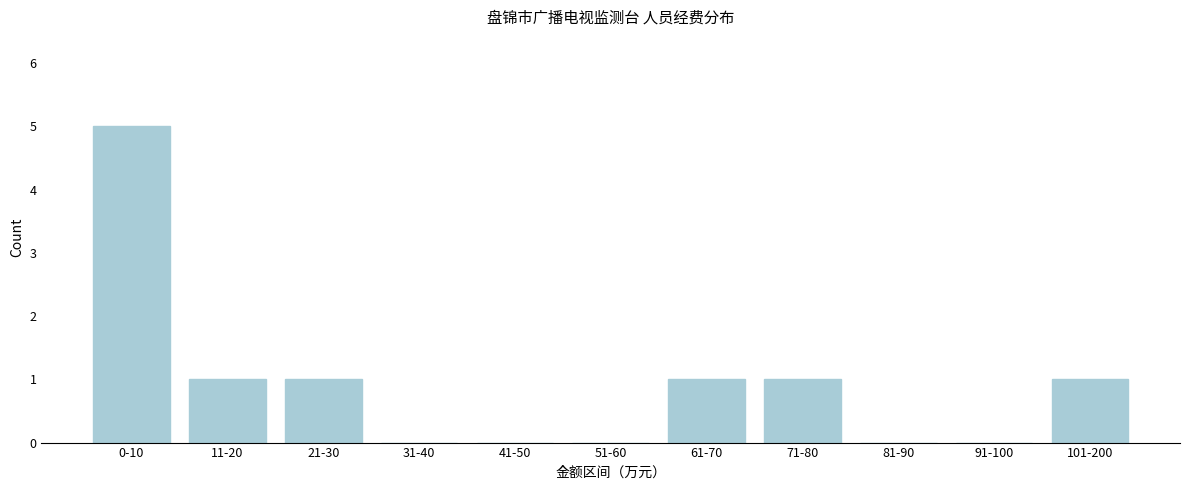

Reading right to left, extract all data points from this chart.

101-200=1	91-100=0	81-90=0	71-80=1	61-70=1	51-60=0	41-50=0	31-40=0	21-30=1	11-20=1	0-10=5